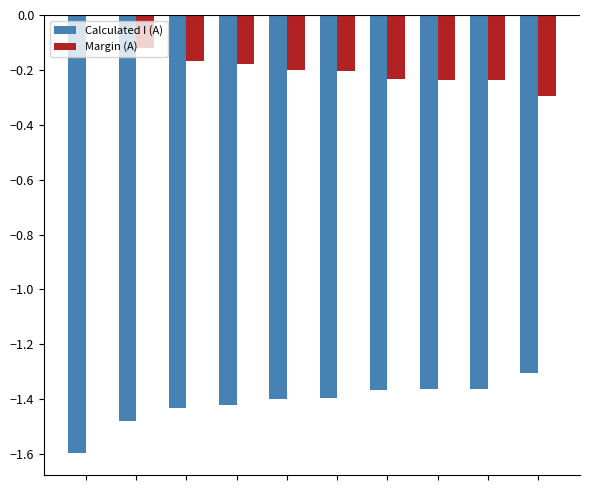

How many groups of bars are there?

10